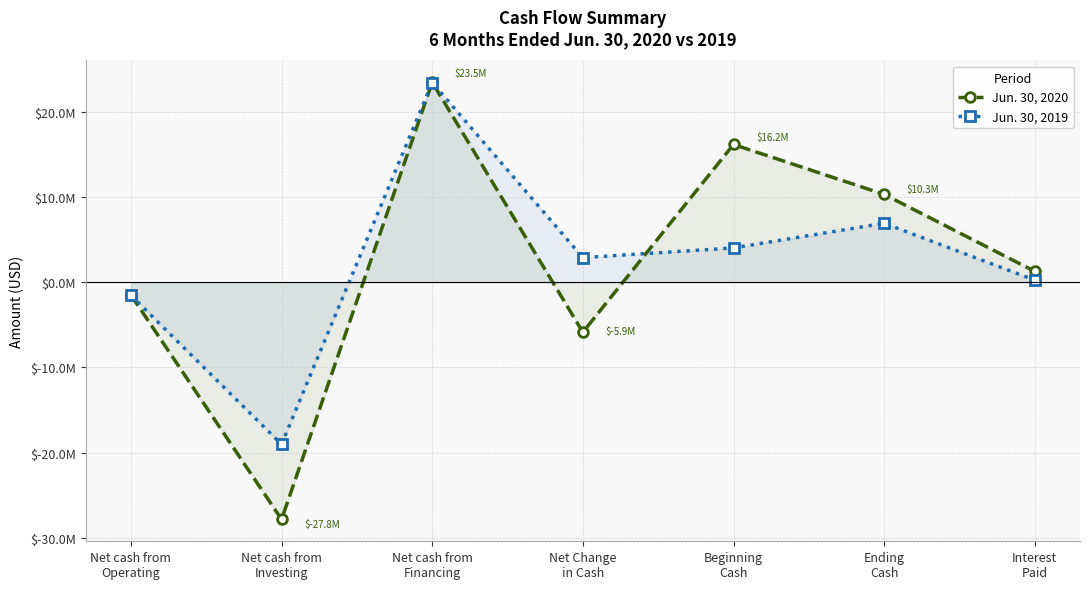

Count the number of categories in the chart.

7